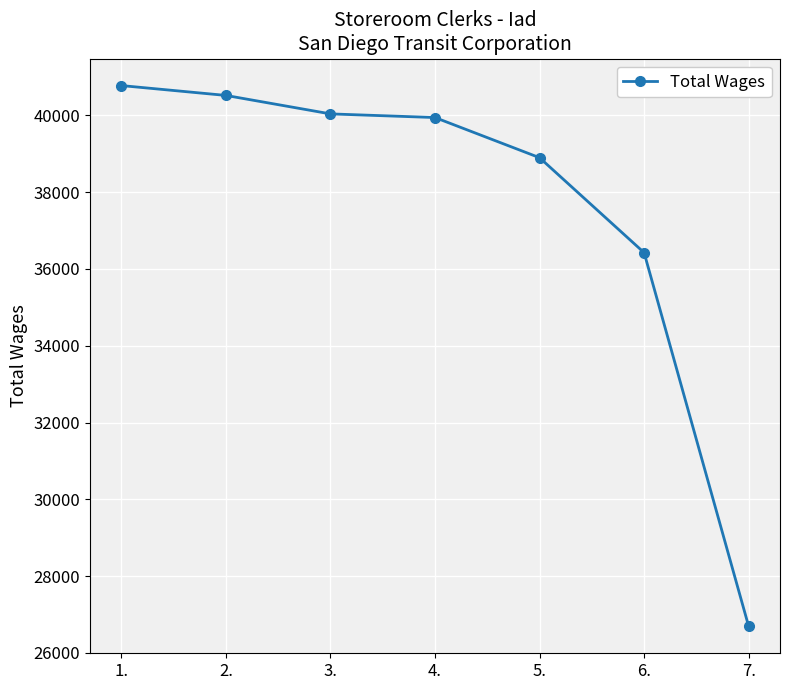

Reading left to right, extract all data points from this chart.

40779	40522	40041	39946	38900	36426	26692